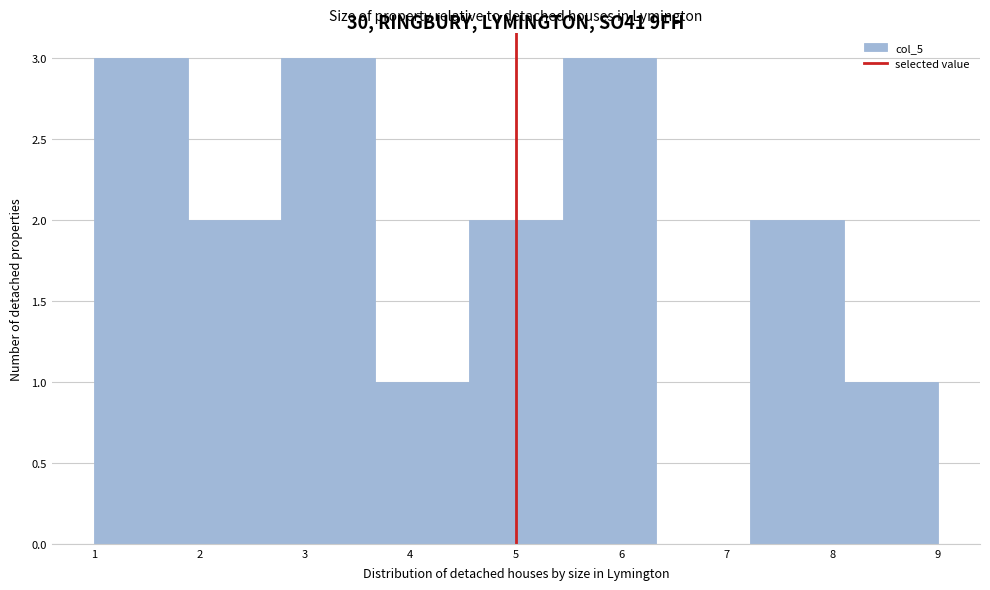

What is the height of the bar covering 3.7 to 4.6 on the x-axis? Neither the bar edges nor the heights are printed on the chart, so give them approximately, as read against the axes.

1